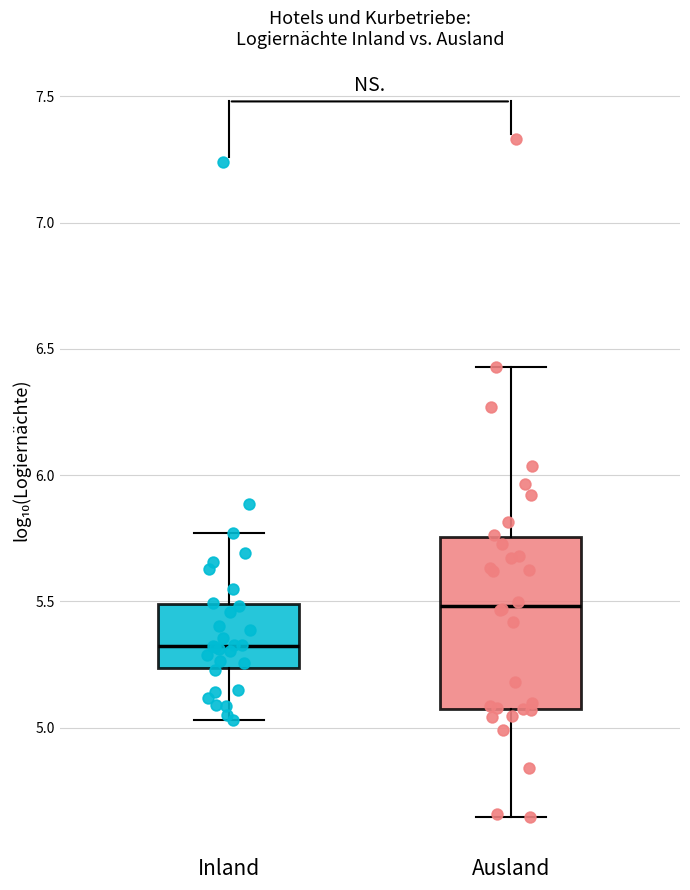

Comparing the boxes themselves (not the whiskers), which one is the tallest?

Ausland